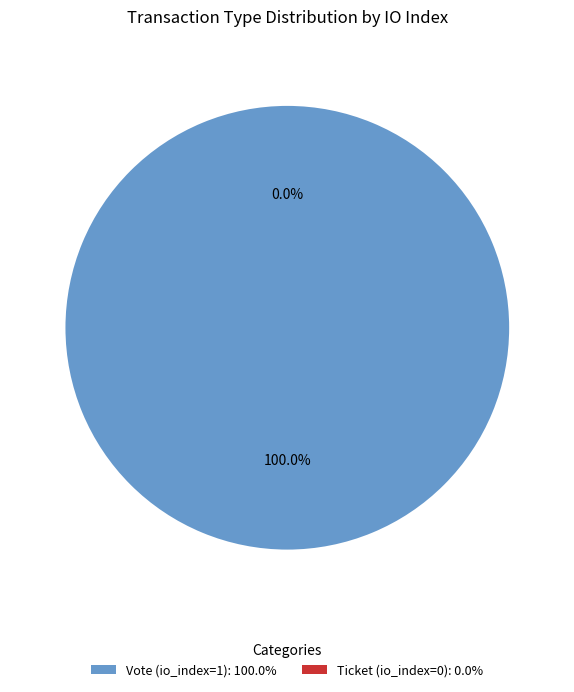

Rank the categories by value from highest to lowest.

Vote (io_index=1), Ticket (io_index=0)